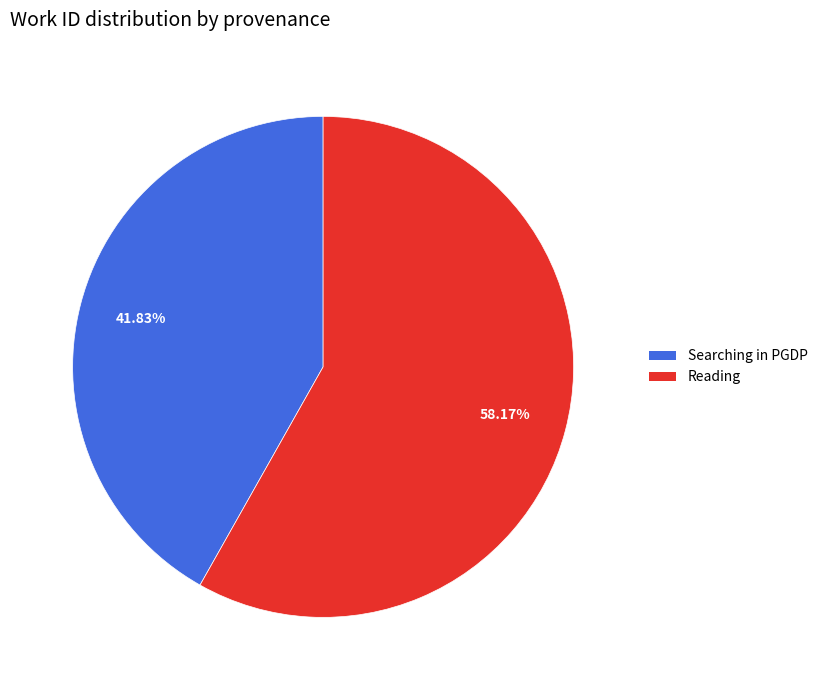

Rank the categories by value from highest to lowest.

Reading, Searching in PGDP